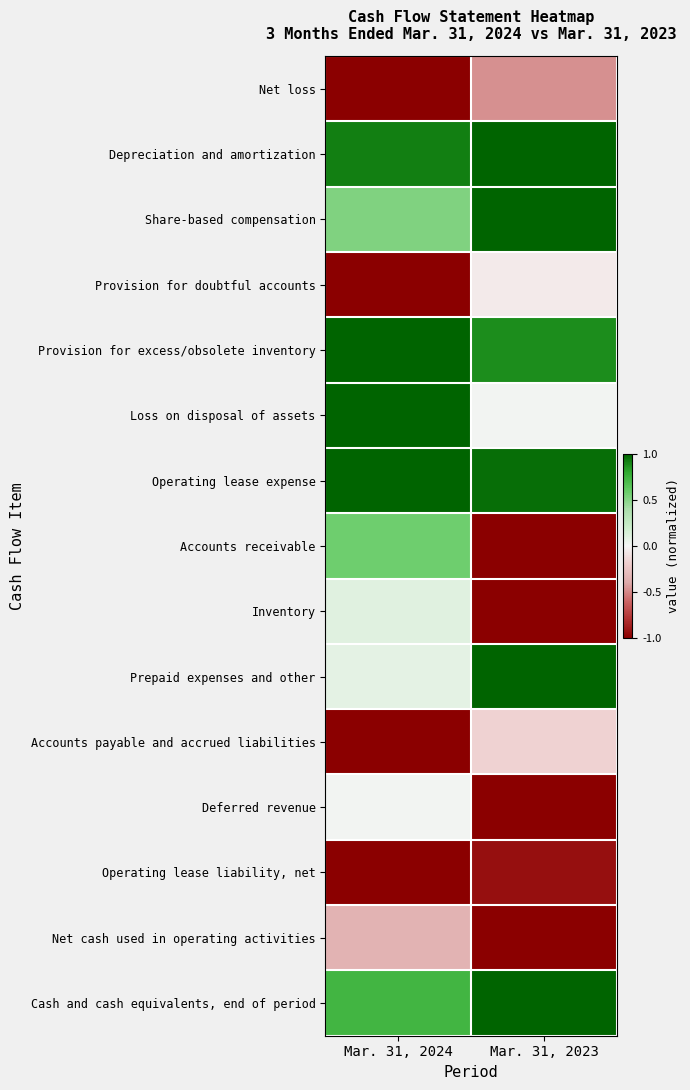

Between Mar. 31, 2024 and Mar. 31, 2023, which series saw the biggest shift?

Accounts receivable